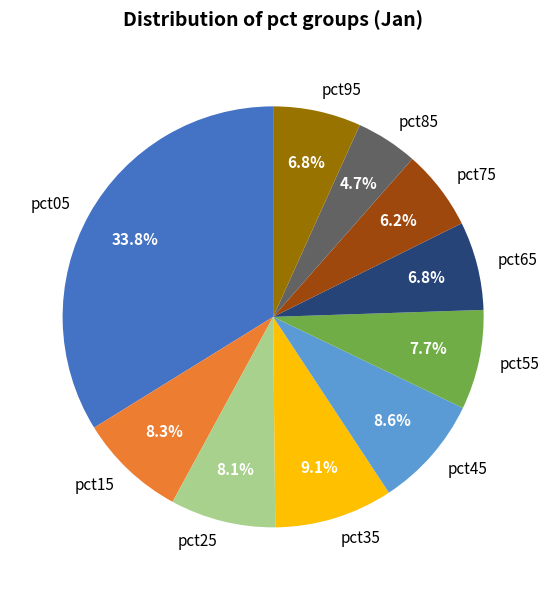

Which slice is the largest?

pct05